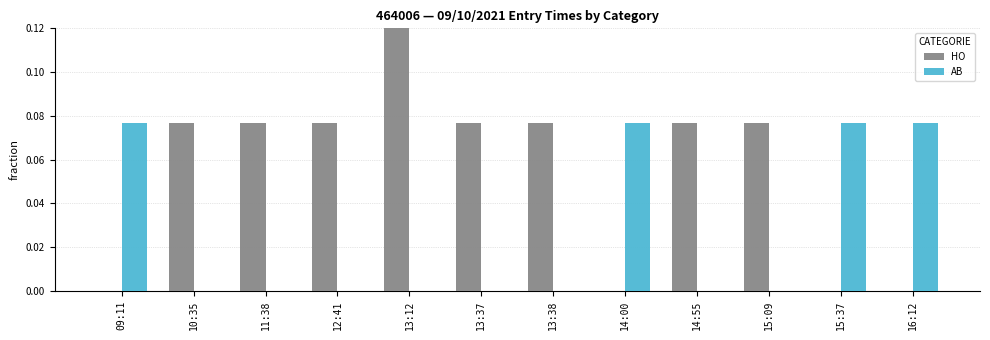

What is the difference between the highest and lowest values at 09:11?

0.1